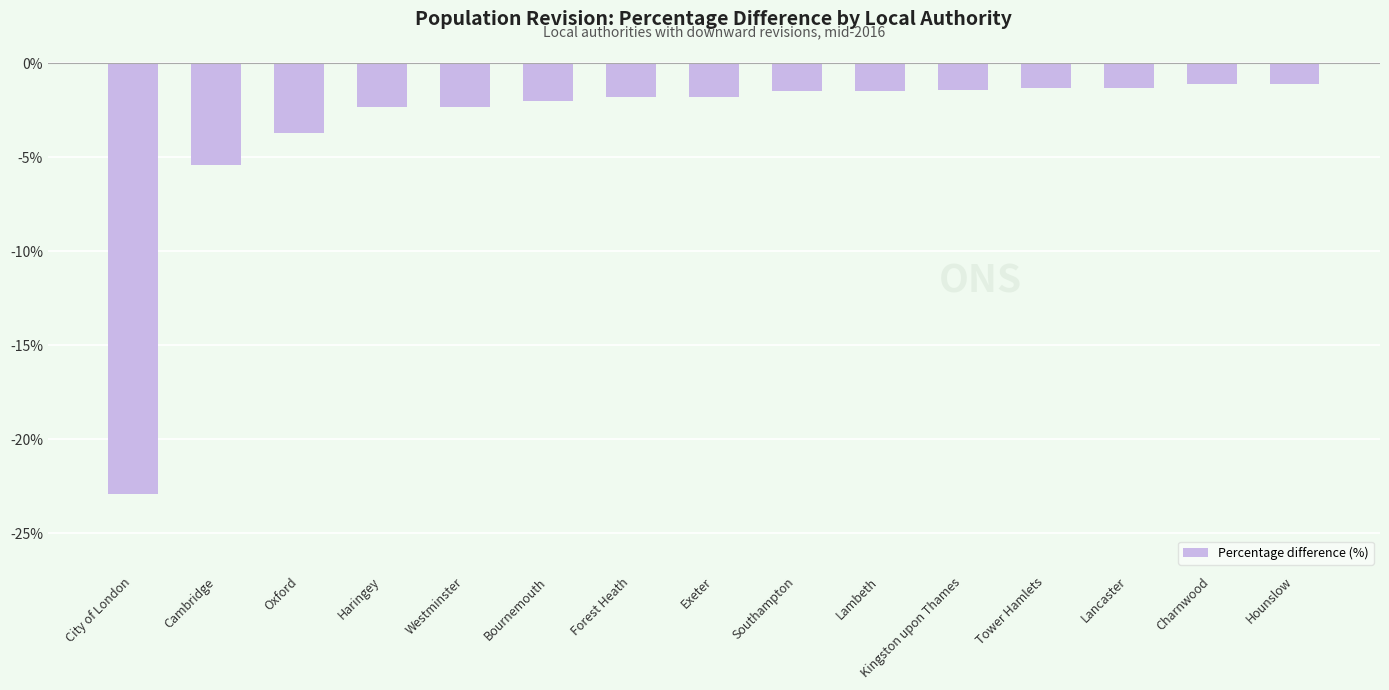

What is the label of the 14th bar from the right?

Cambridge